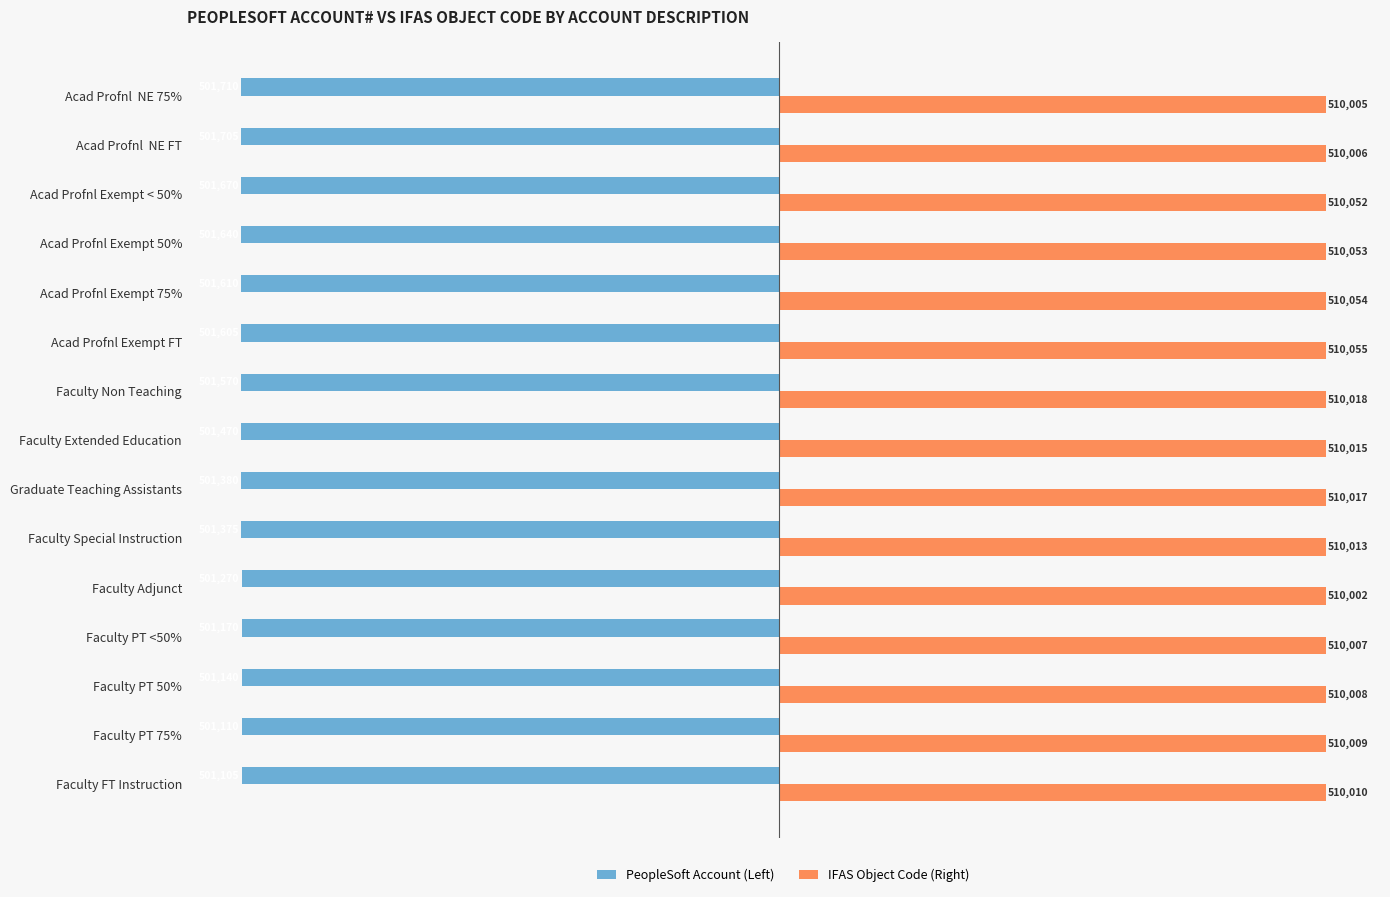

What is the difference between the maximum and minimum values in the IFAS Object Code (Right) series?

53